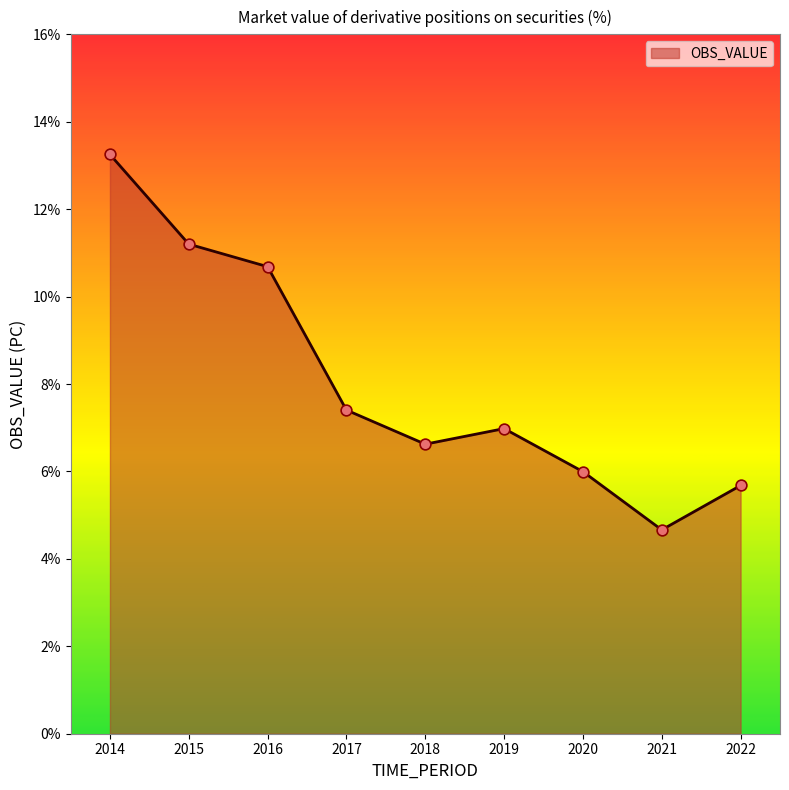

Which has a higher value, 2019 or 2022?

2019